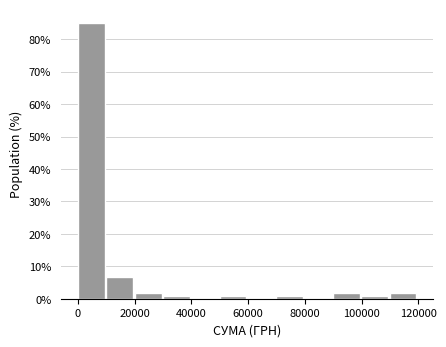

Which range on the x-axis has the tallest bar?

0 to 10000